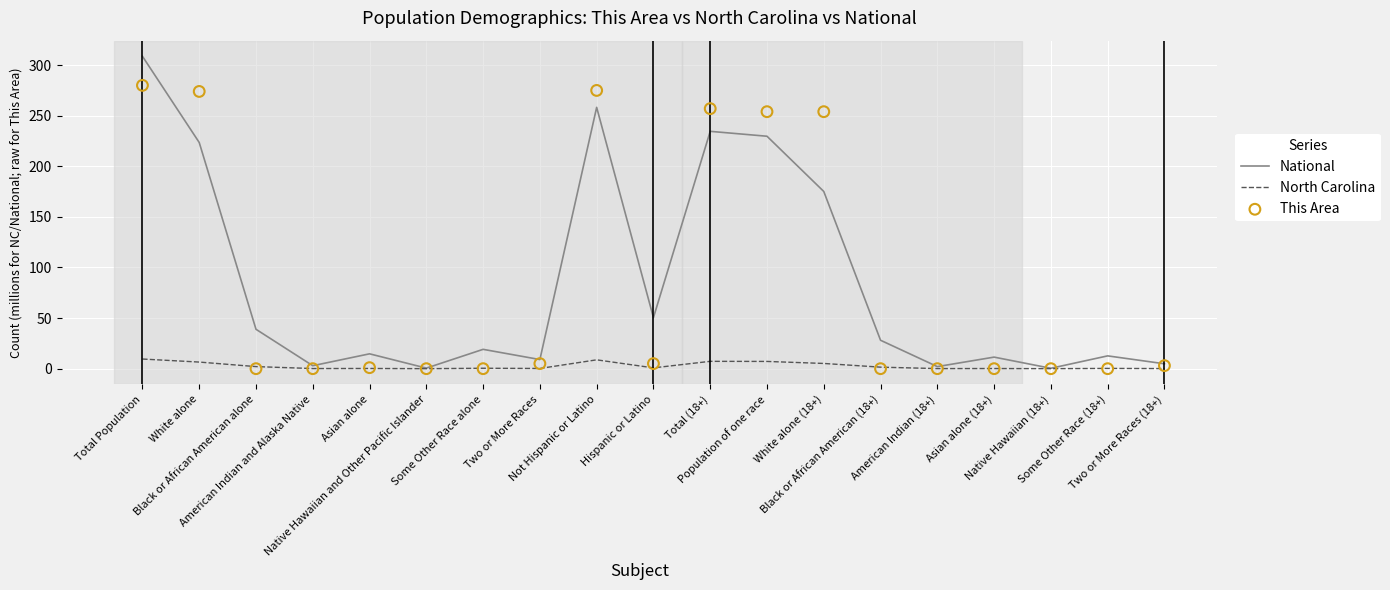

What are all the series names shown in the legend?

National, North Carolina, This Area